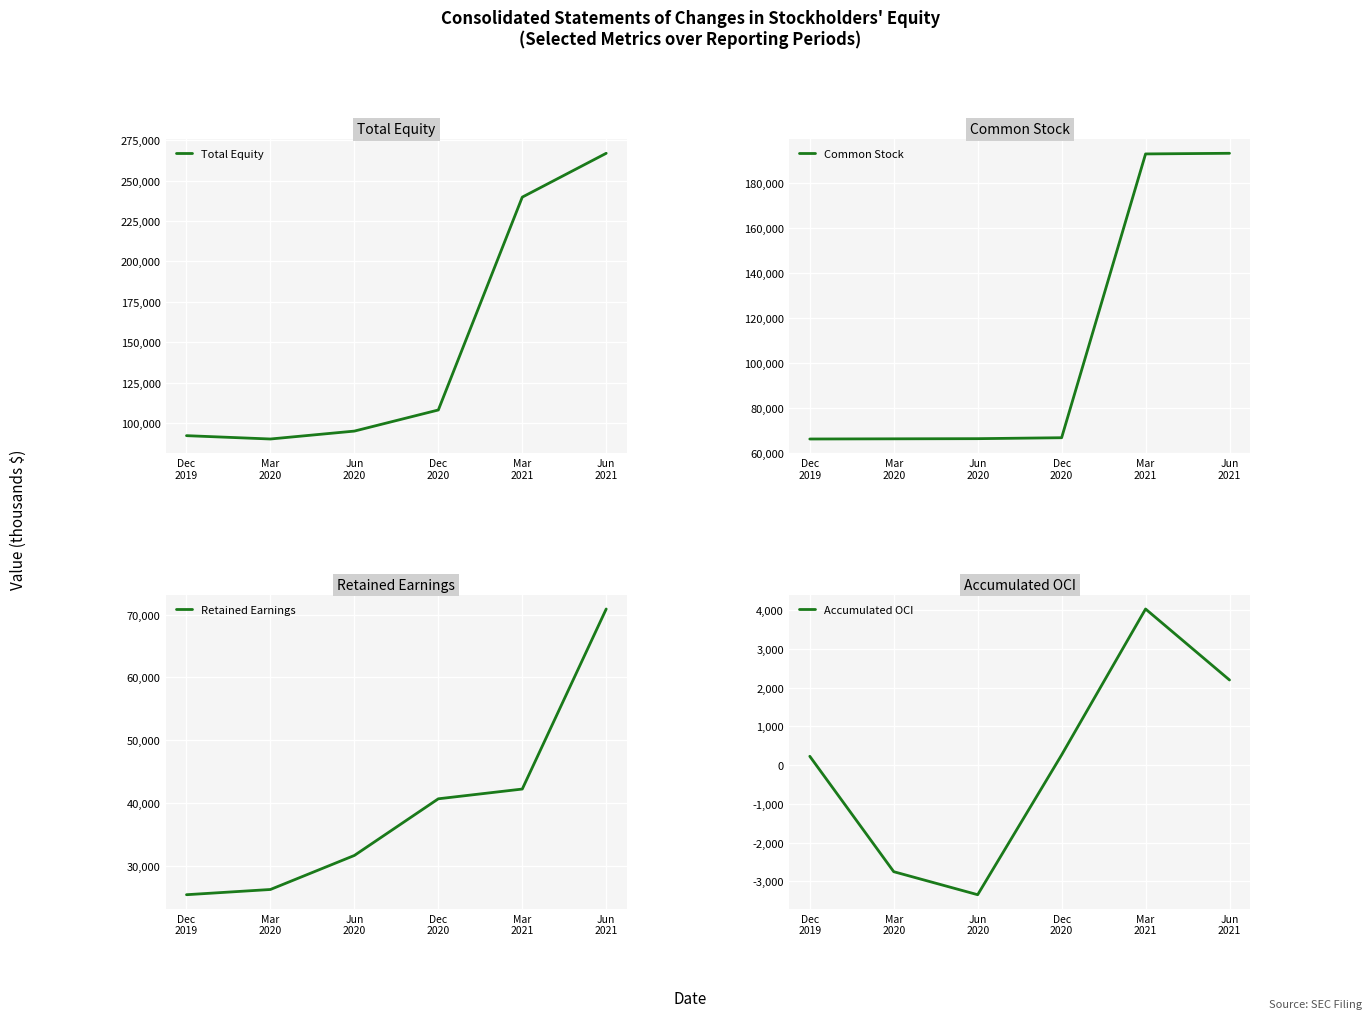

What is the minimum value for Retained Earnings?

25428